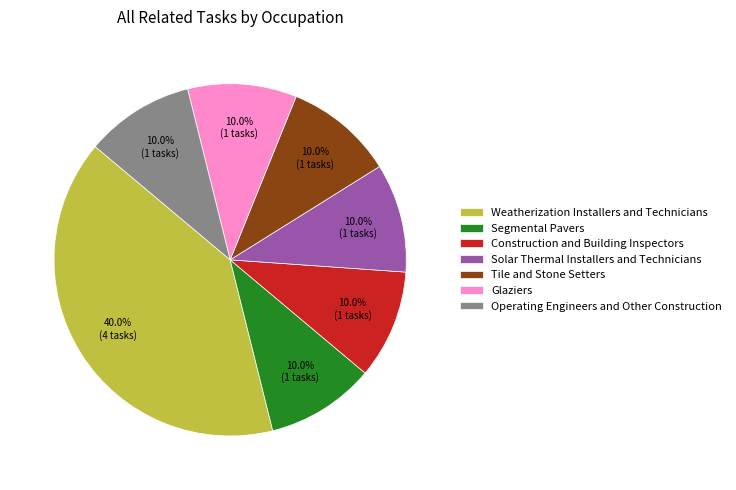

To the nearest percent, what is the combined percentage of Segmental Pavers and Glaziers?

20%